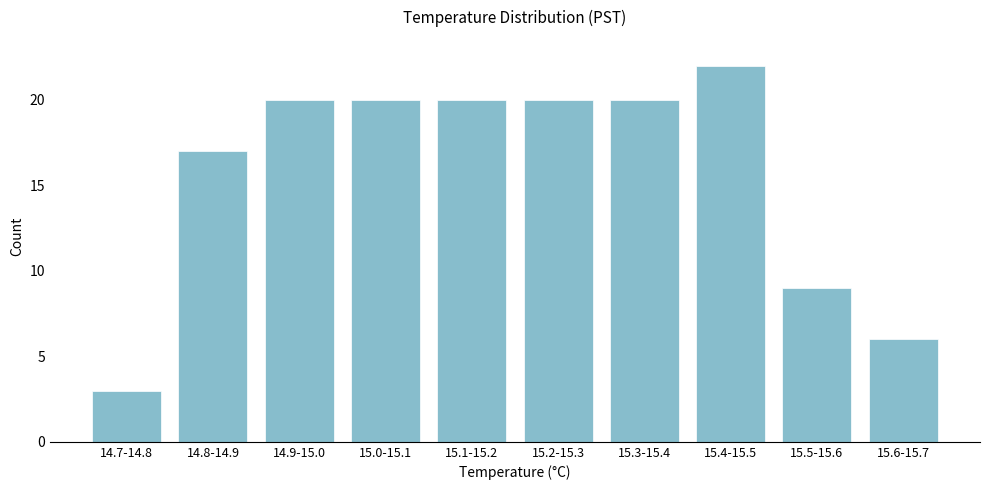

Reading right to left, transcribe all the data shown in this chart.

6	9	22	20	20	20	20	20	17	3